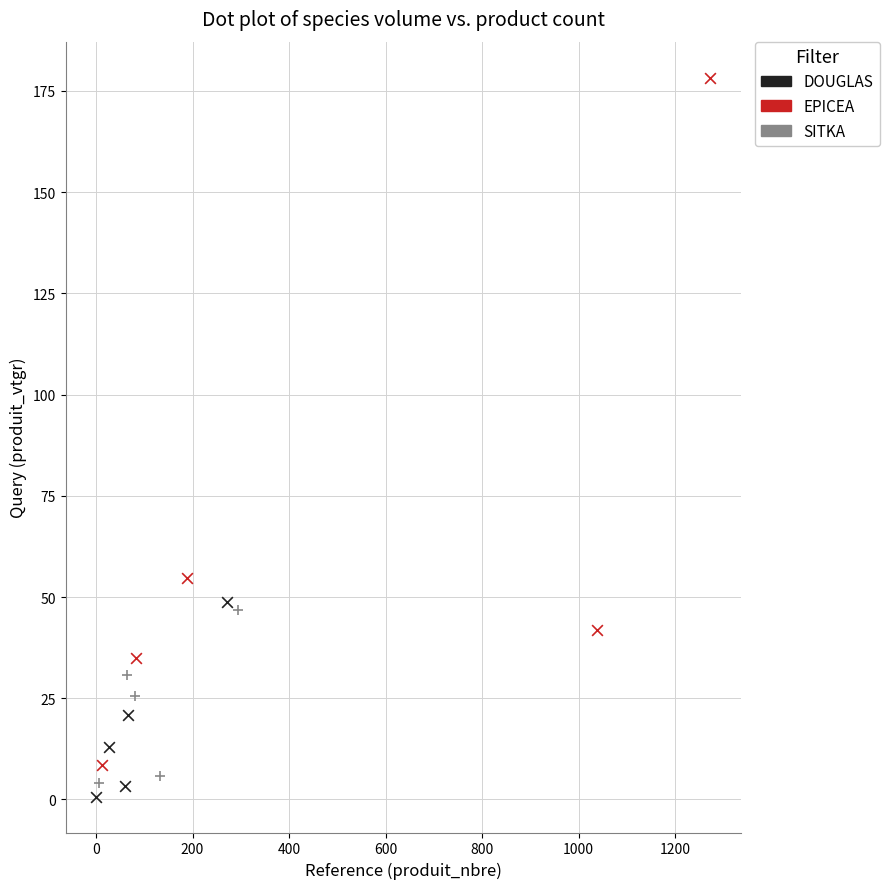

Which series reaches the minimum Y coordinate?

DOUGLAS